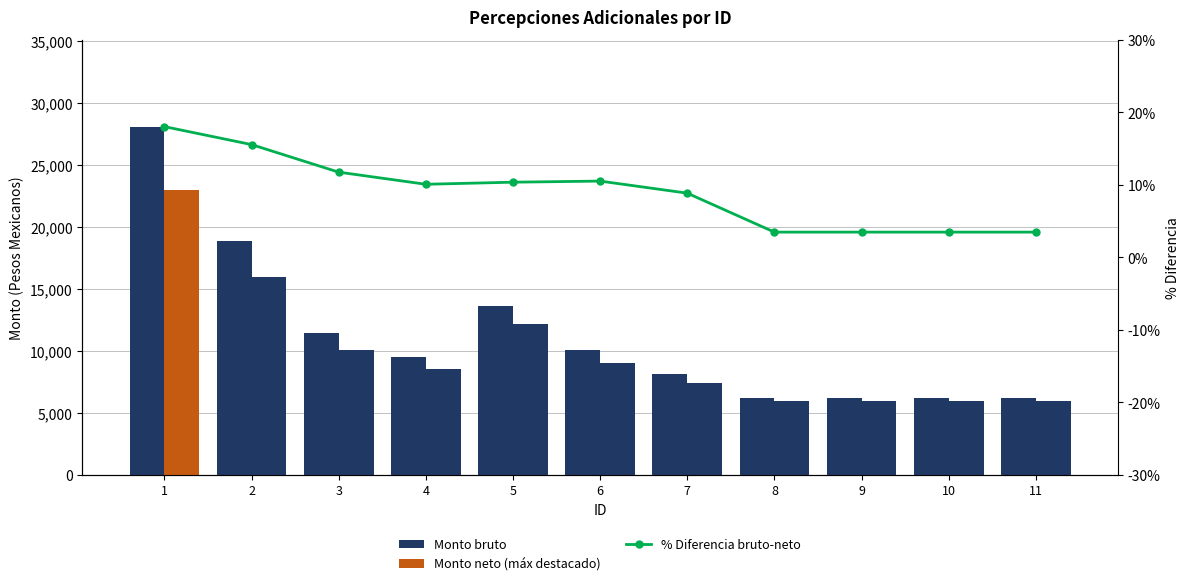

The % Diferencia bruto-neto series shows 13.5 at 4. True or false?

False